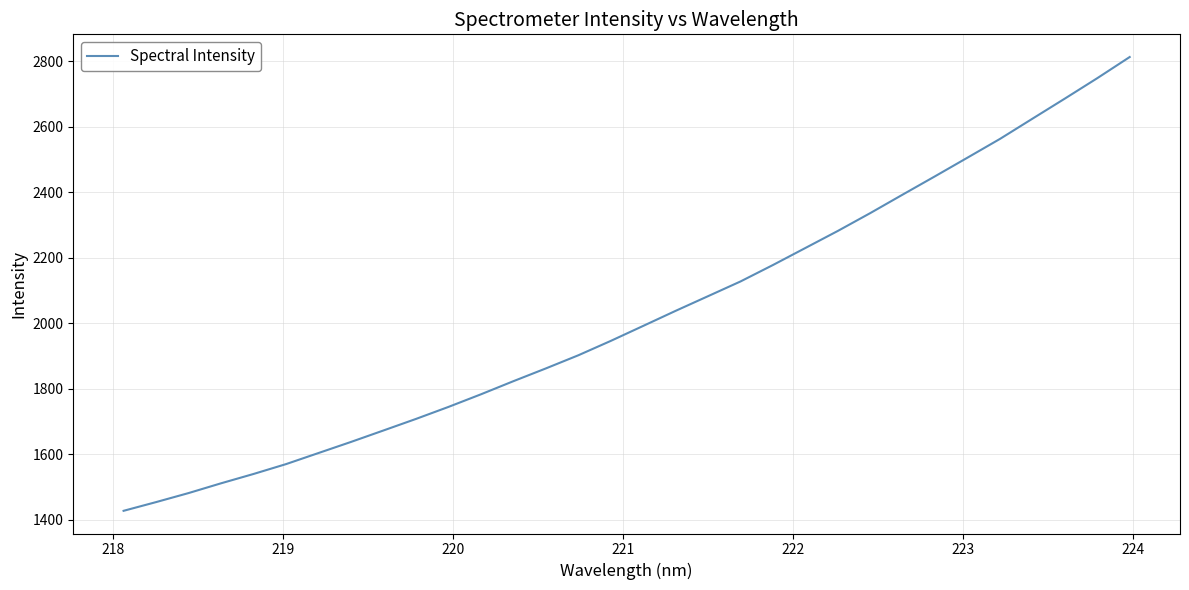

How many values are below 1991?

16